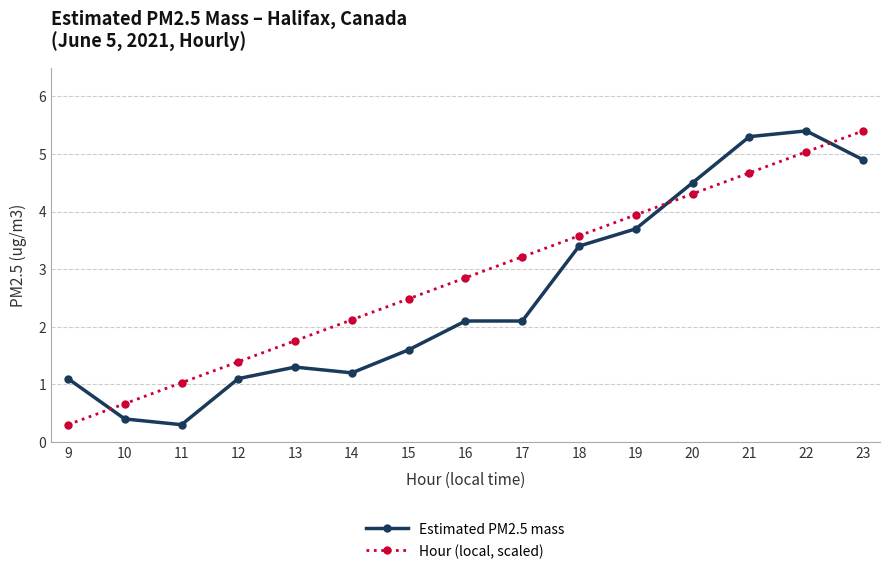

What is the spread (max minus min) of values at 15?

0.9